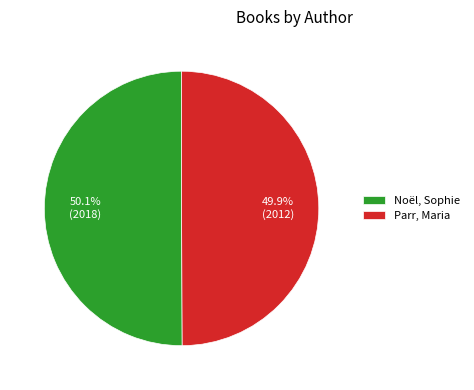

What percentage do Noël, Sophie and Parr, Maria together represent?

100.0%